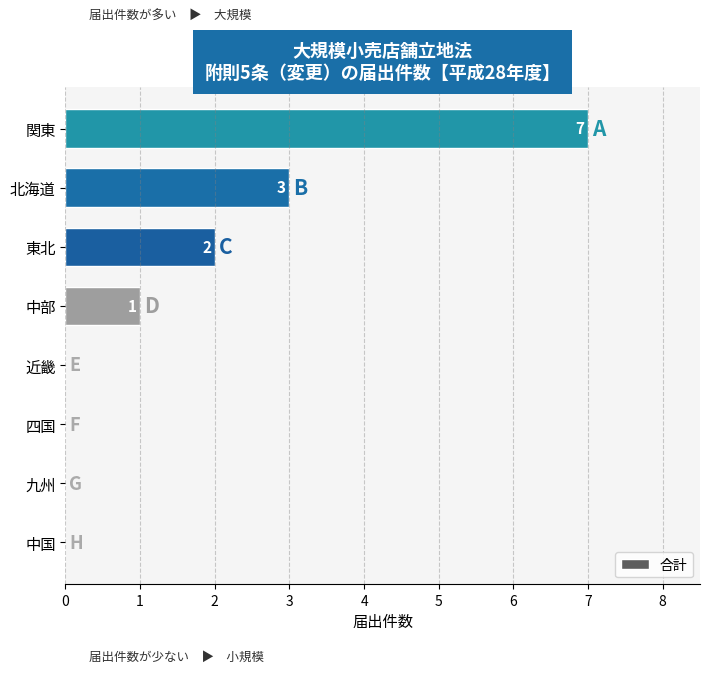

How many categories are shown in the chart?

8